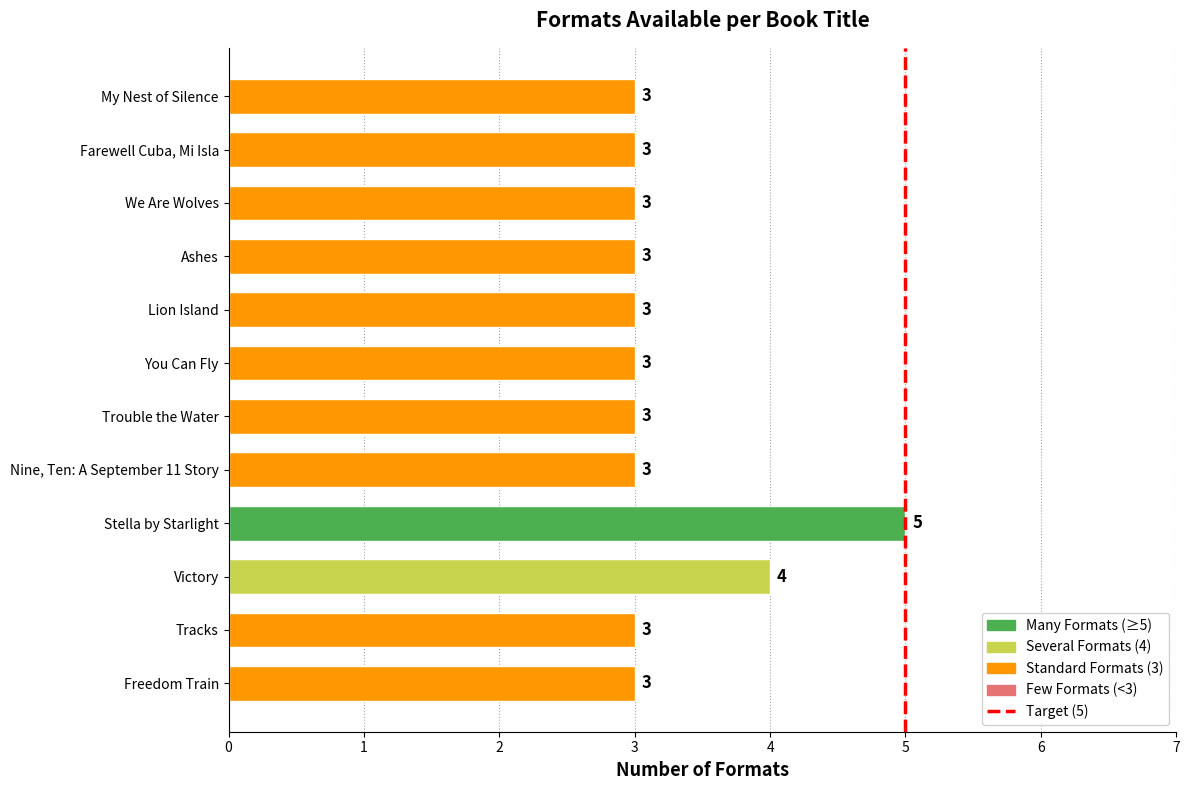

Approximately how many times larger is the value at We Are Wolves compared to My Nest of Silence?

1.0